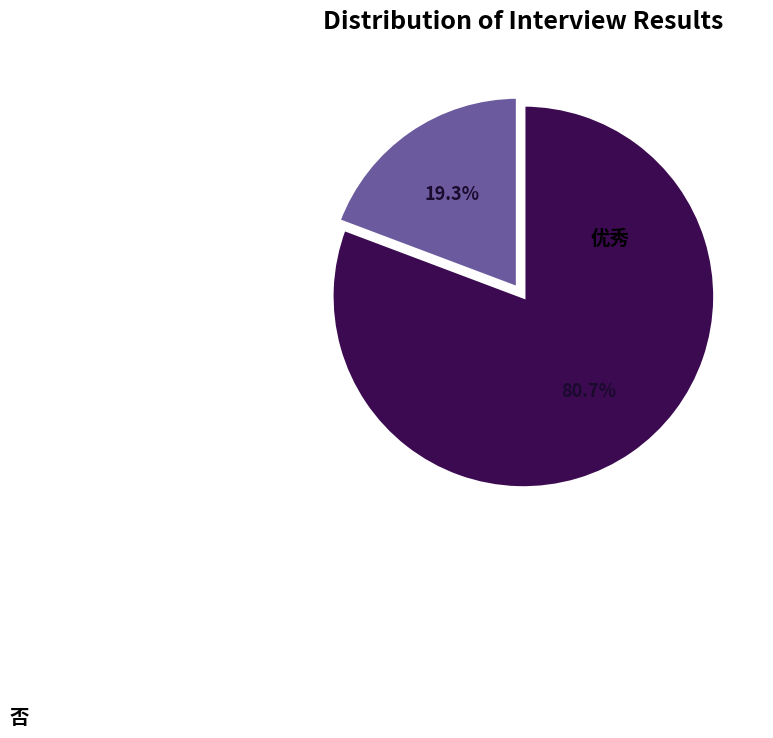

How many slices are in this pie chart?

2